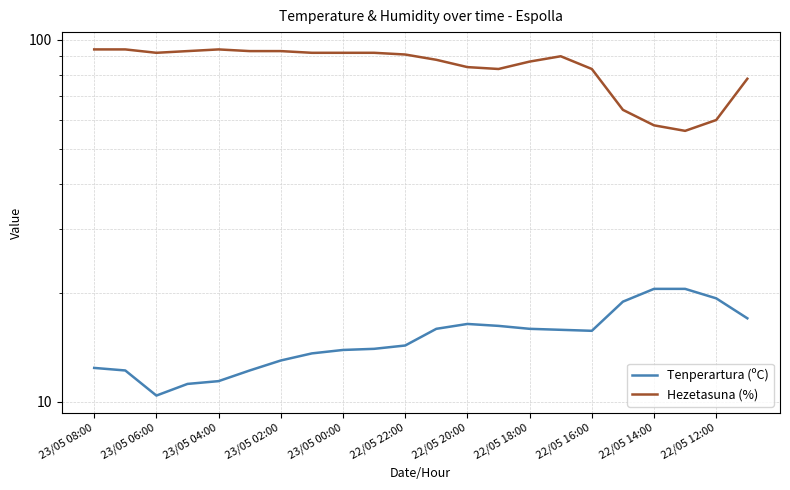

True or false: Tenperartura (ºC) and Hezetasuna (%) intersect in this chart.

False